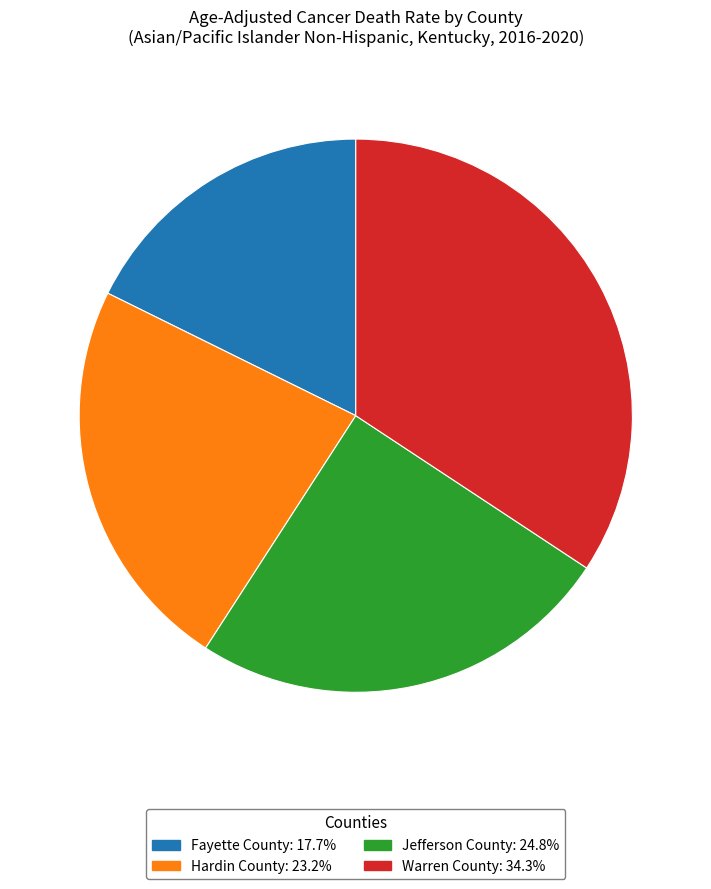

How many slices are in this pie chart?

4